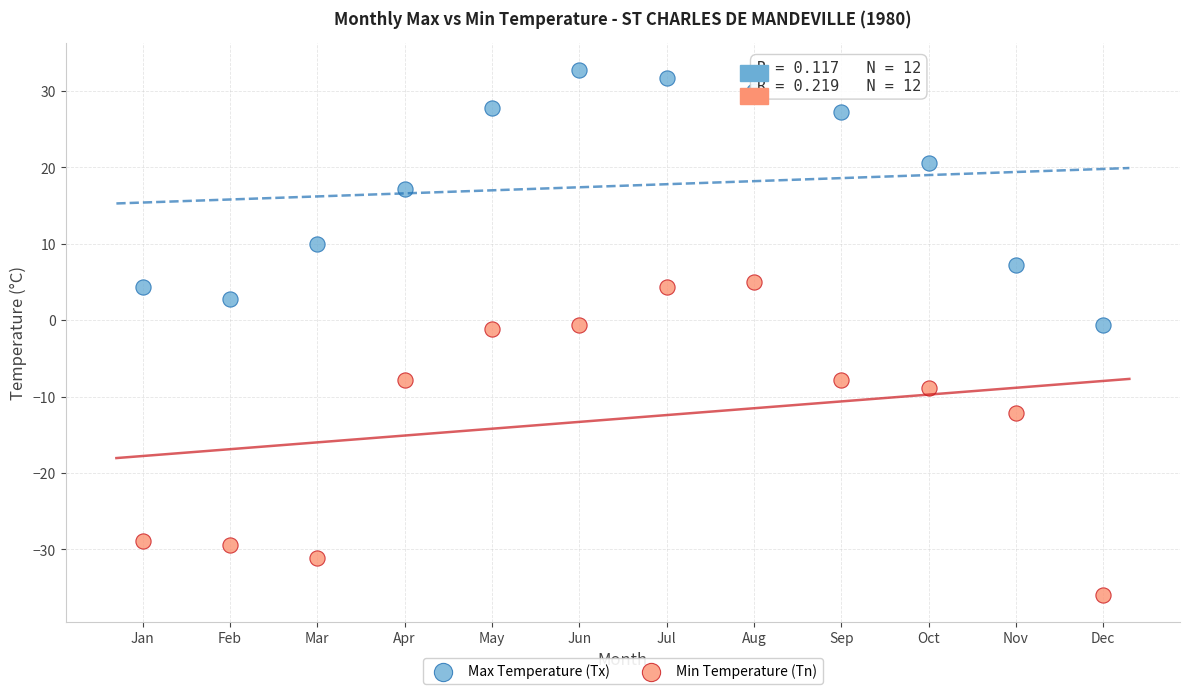

Which series reaches the maximum Y coordinate?

Max Temperature (Tx)